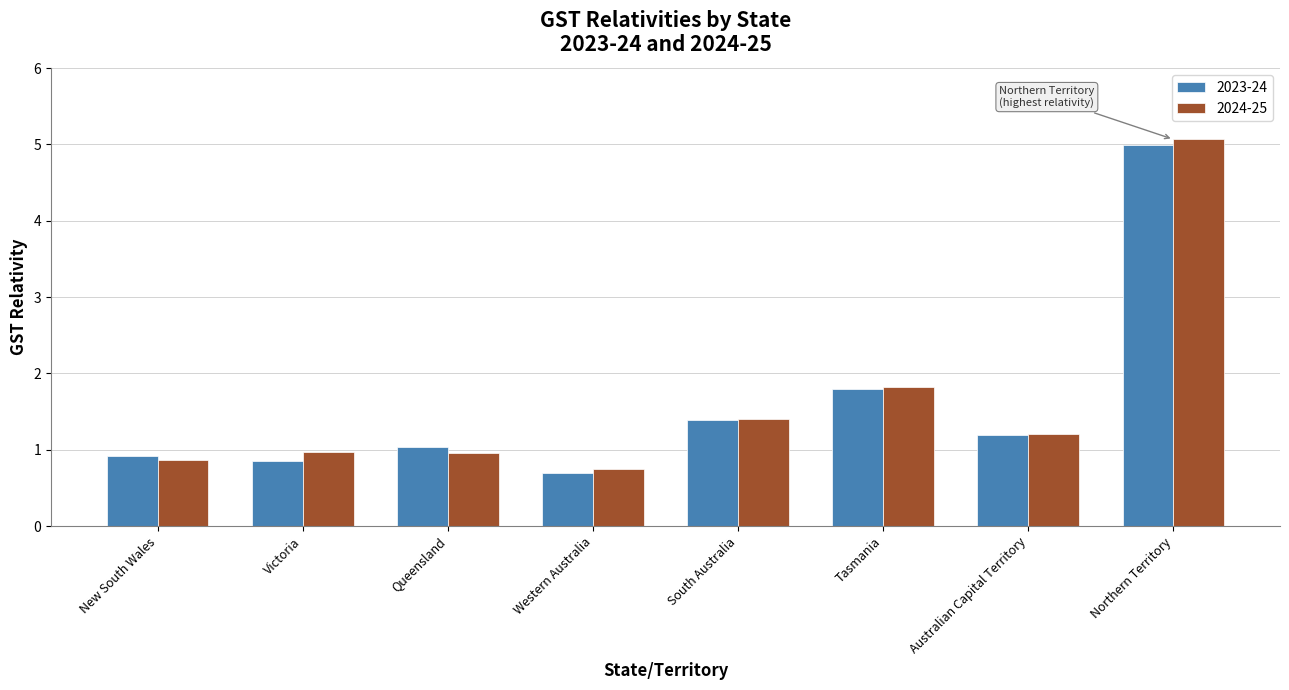

Reading left to right, extract all data points from this chart.

2023-24: 0.9	0.9	1.0	0.7	1.4	1.8	1.2	5.0
2024-25: 0.9	1.0	1.0	0.8	1.4	1.8	1.2	5.1